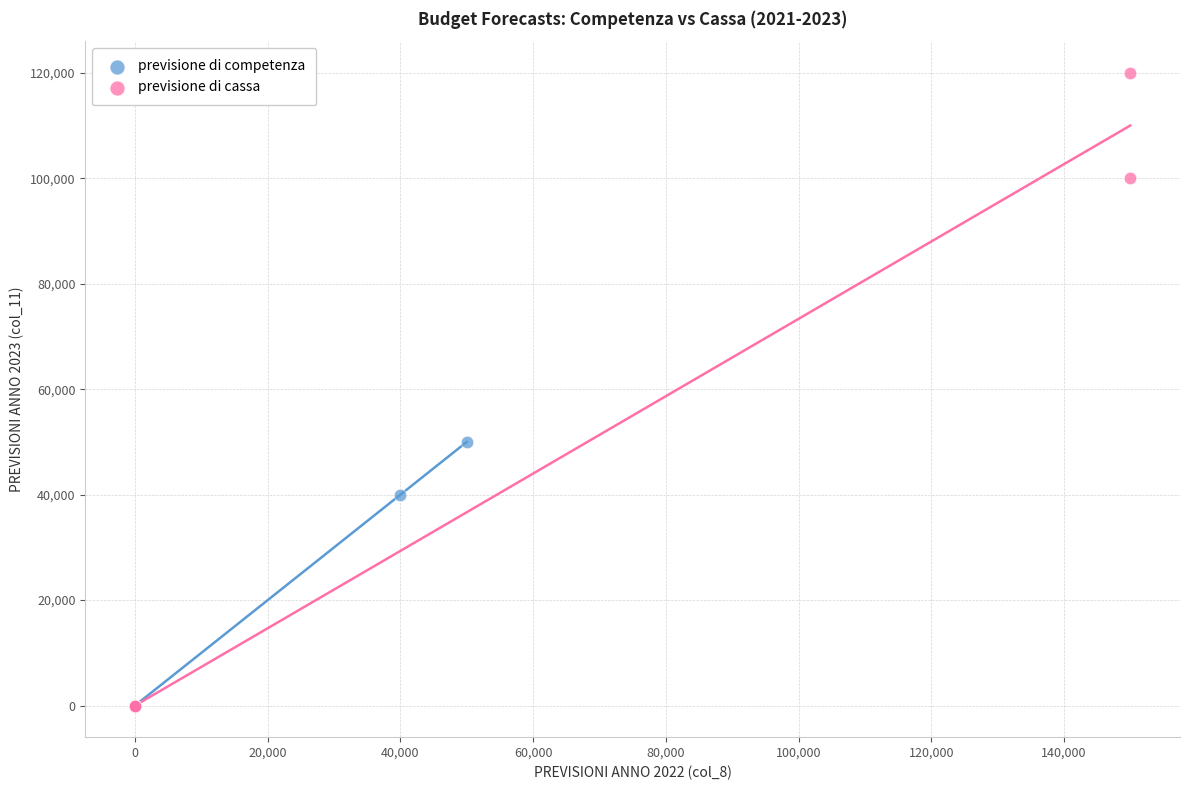

Which series has the largest Y range (max minus min)?

previsione di cassa